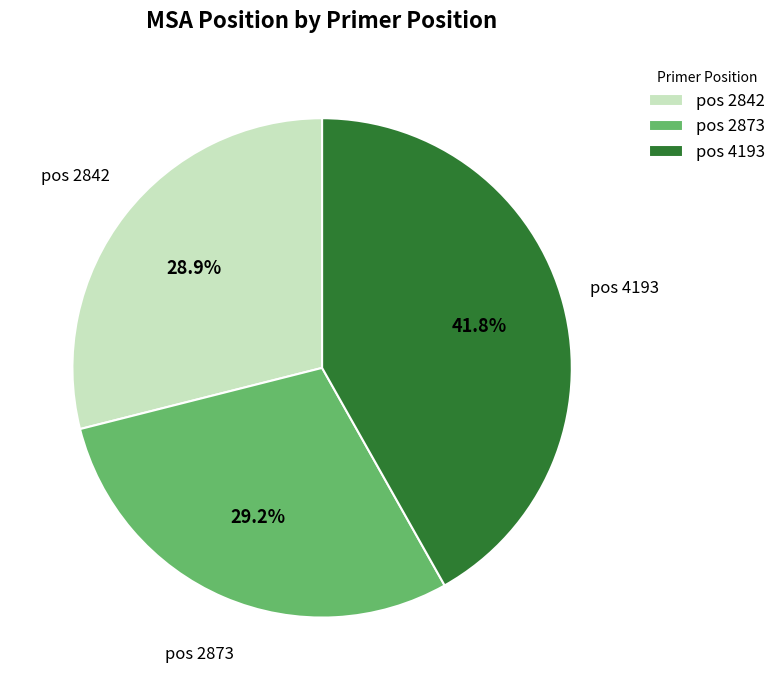

Which category has the biggest portion of the pie?

pos 4193